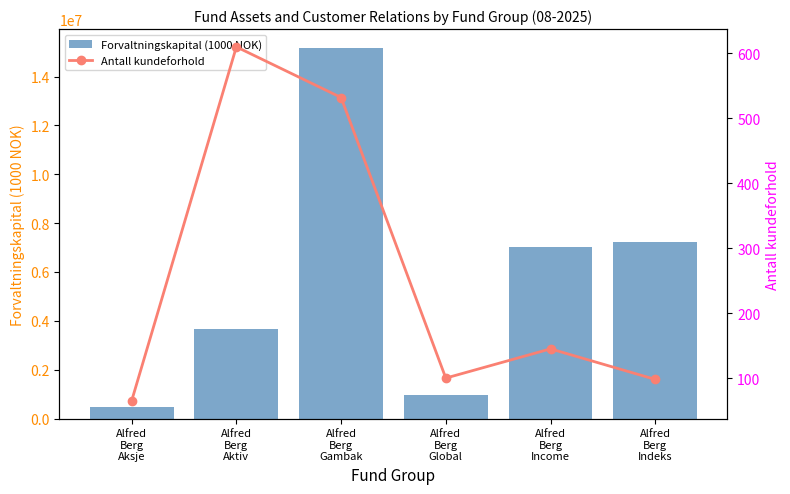

What is the lowest value of the Forvaltningskapital (1000 NOK) series?

460161